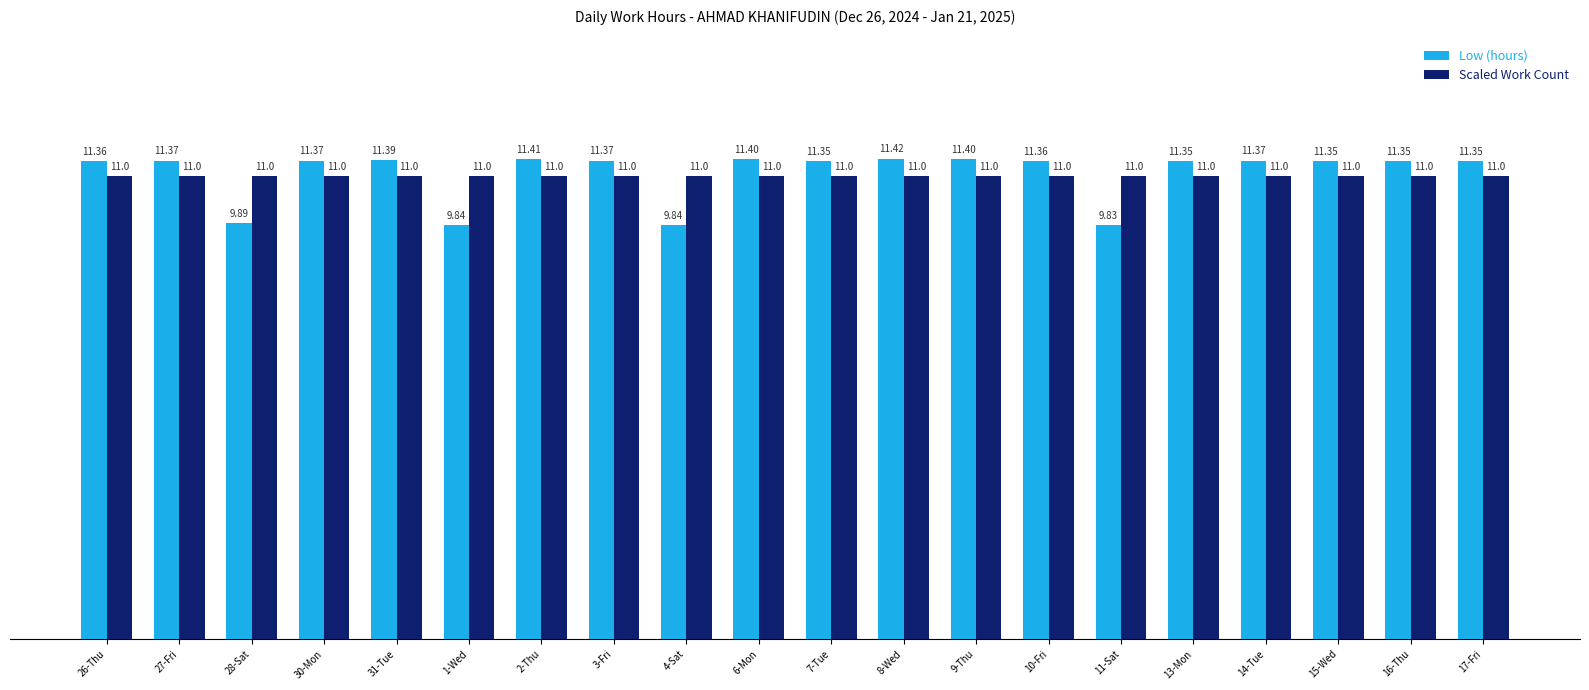

At which label does Low (hours) first exceed 11?

26-Thu